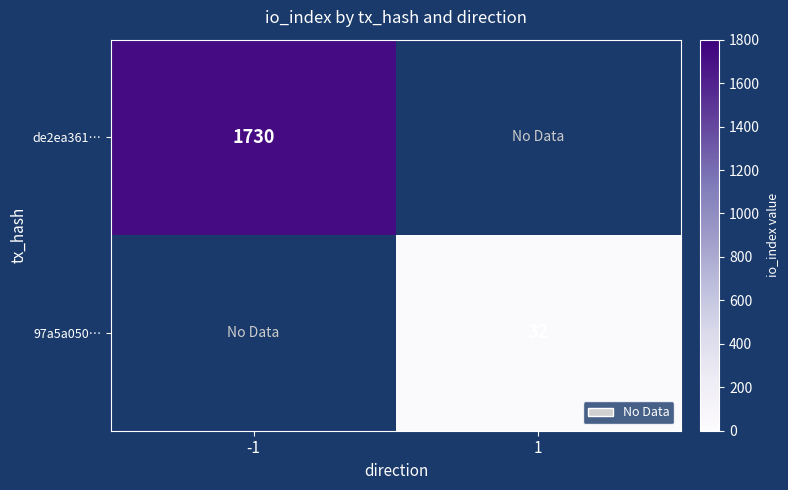

True or false: 97a5a050… has a value of 32 at 1.

True